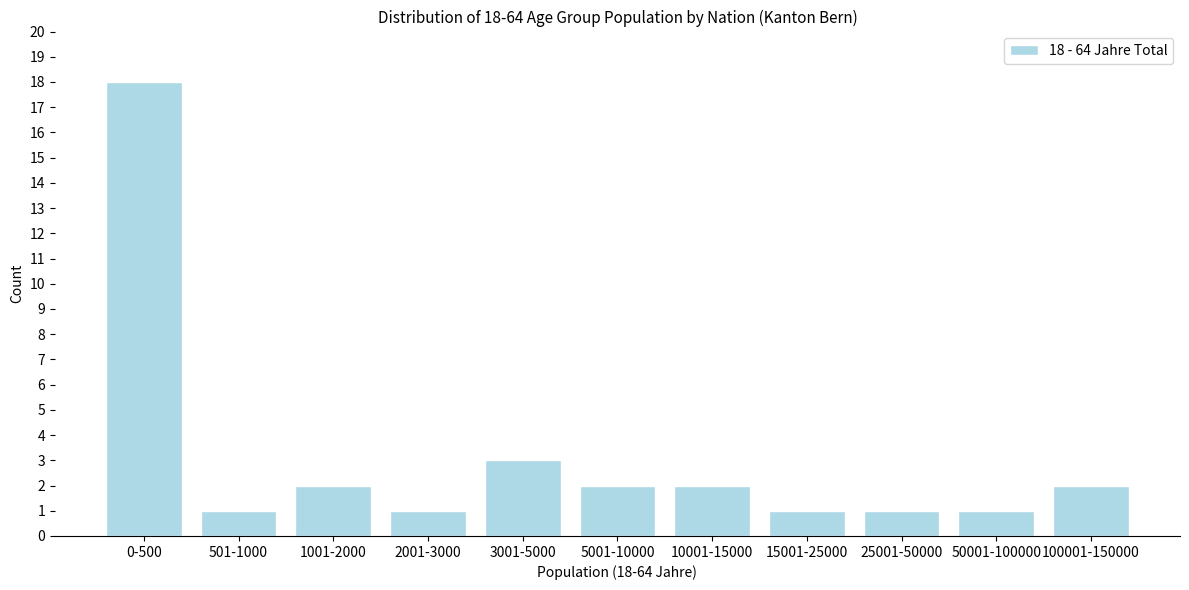

Reading right to left, transcribe all the data shown in this chart.

2	1	1	1	2	2	3	1	2	1	18